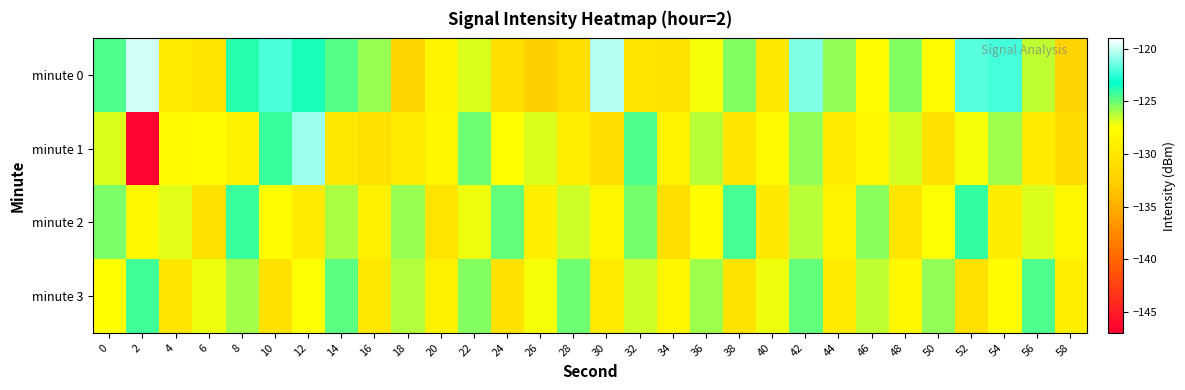

Reading right to left, what are all the values shown in this chart?

minute 0: 58=-132.0	56=-126.4	54=-122.1	52=-121.8	50=-127.8	48=-125.5	46=-127.8	44=-125.6	42=-121.2	40=-129.8	38=-125.4	36=-127.3	34=-130.4	32=-130.3	30=-120.2	28=-130.8	26=-132.4	24=-130.8	22=-126.8	20=-128.4	18=-131.9	16=-125.7	14=-124.6	12=-123.6	10=-122.0	8=-123.8	6=-130.3	4=-129.7	2=-119.9	0=-124.6
minute 1: 58=-131.2	56=-129.6	54=-125.8	52=-127.3	50=-130.5	48=-126.7	46=-128.2	44=-129.4	42=-125.6	40=-127.9	38=-130.1	36=-126.3	34=-128.7	32=-124.5	30=-131.0	28=-129.2	26=-126.8	24=-127.5	22=-125.1	20=-128.3	18=-129.6	16=-130.7	14=-129.9	12=-120.7	10=-124.2	8=-128.8	6=-127.6	4=-127.9	2=-146.7	0=-126.8
minute 2: 58=-128.2	56=-126.8	54=-129.3	52=-124.1	50=-127.4	48=-130.1	46=-125.5	44=-128.7	42=-126.3	40=-129.8	38=-124.4	36=-127.6	34=-130.9	32=-125.2	30=-128.4	28=-126.6	26=-129.1	24=-124.8	22=-127.2	20=-130.3	18=-125.7	16=-128.9	14=-126.1	12=-129.5	10=-127.8	8=-124.2	6=-130.7	4=-126.9	2=-128.1	0=-125.3
minute 3: 58=-129.2	56=-124.5	54=-127.7	52=-130.8	50=-125.6	48=-128.1	46=-126.4	44=-129.6	42=-124.9	40=-127.2	38=-130.4	36=-125.8	34=-128.3	32=-126.6	30=-129.7	28=-125.1	26=-127.3	24=-130.5	22=-125.4	20=-128.8	18=-126.2	16=-129.9	14=-124.7	12=-127.4	10=-130.6	8=-125.9	6=-127.1	4=-130.2	2=-124.3	0=-127.5